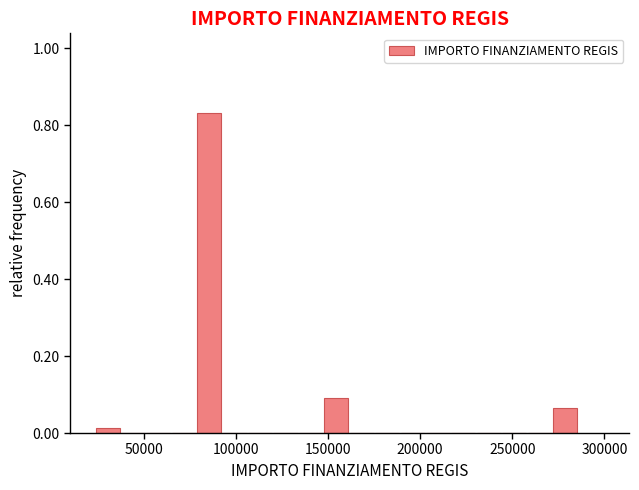

Around what value on the x-axis is the tallest bar? Give the approximate position of its centre, as read against the axis.

85000